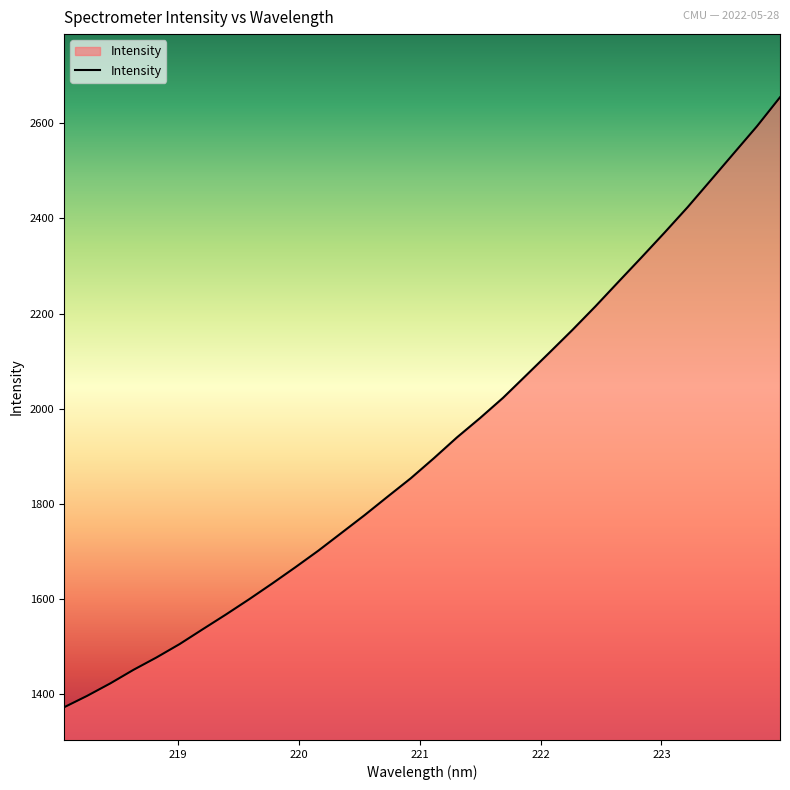

What is the difference between the maximum and minimum values?

1281.8